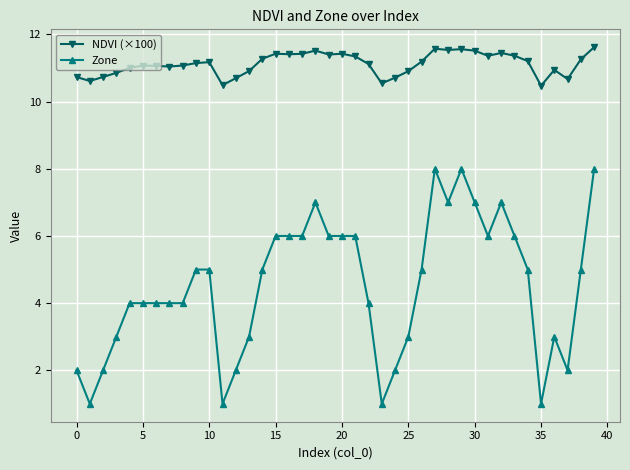

Rank the series by their average value, from highest to lowest.

NDVI (×100), Zone